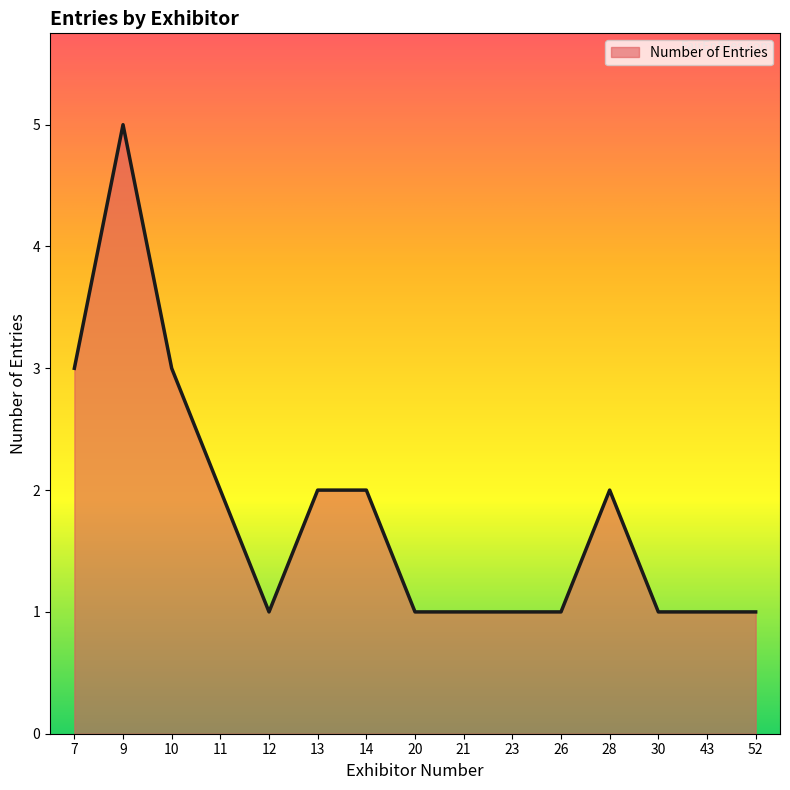

Where is the first local maximum?

9